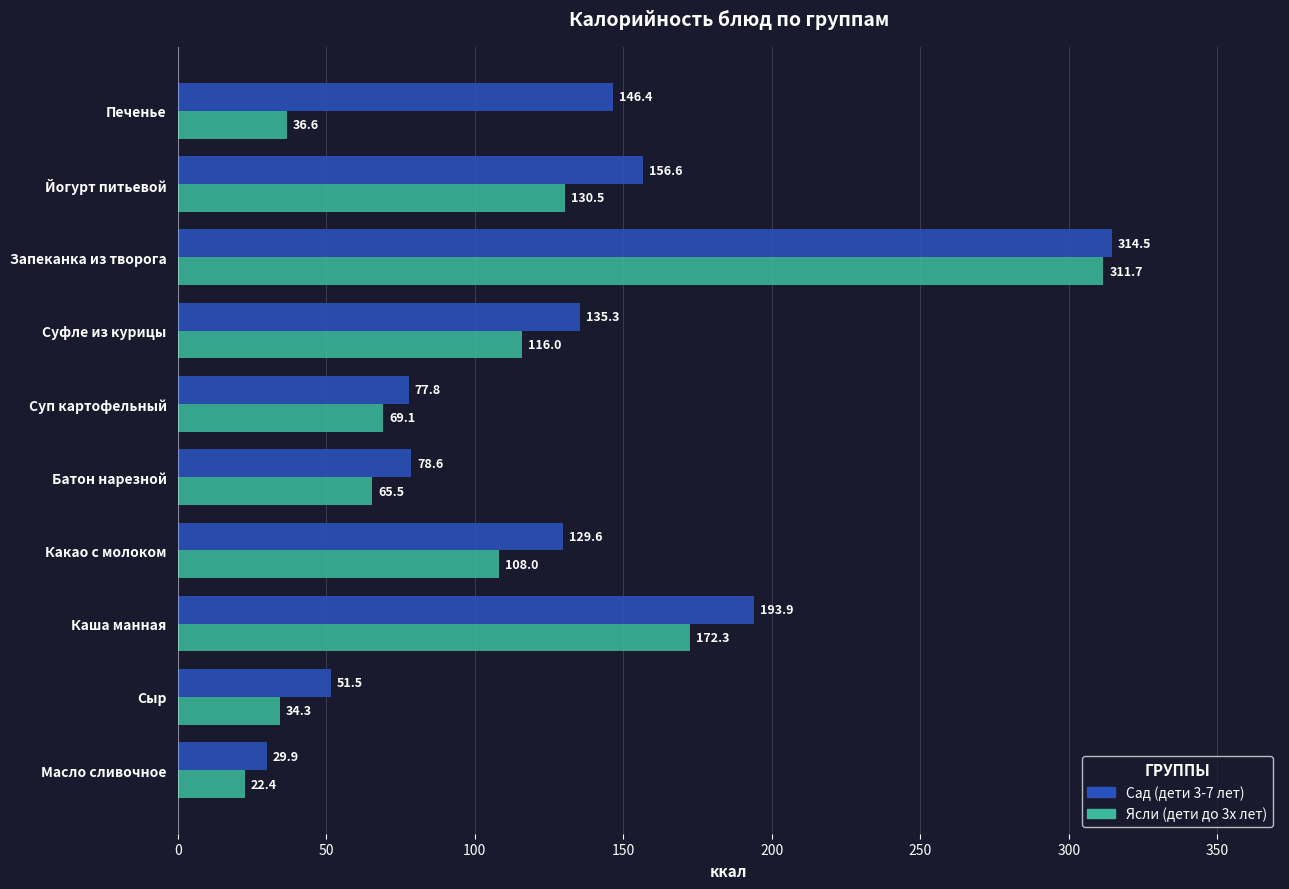

Count the number of data series in this chart.

2